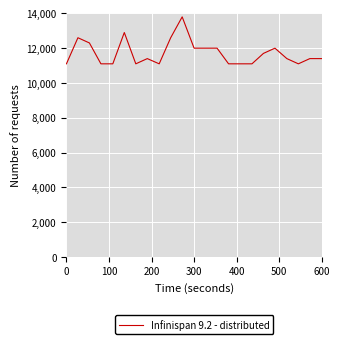

What is the minimum value shown in the chart?

11100